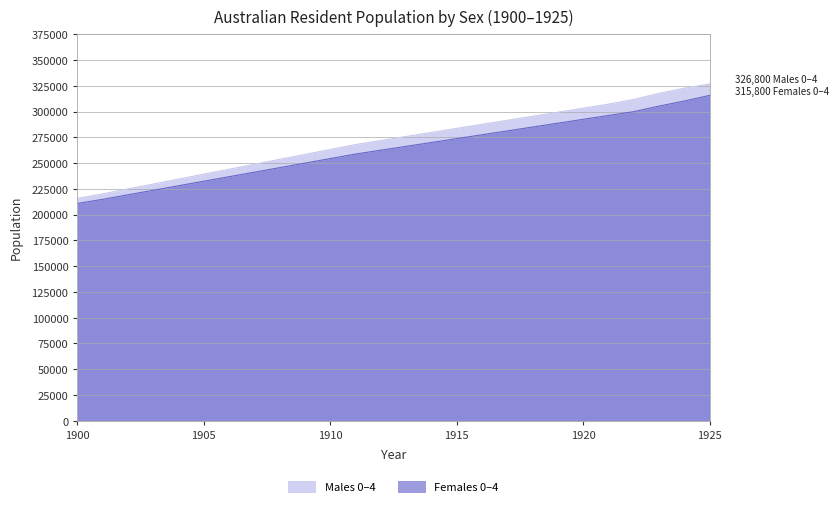

True or false: Males 0-4 and Females 0-4 cross at least once.

False